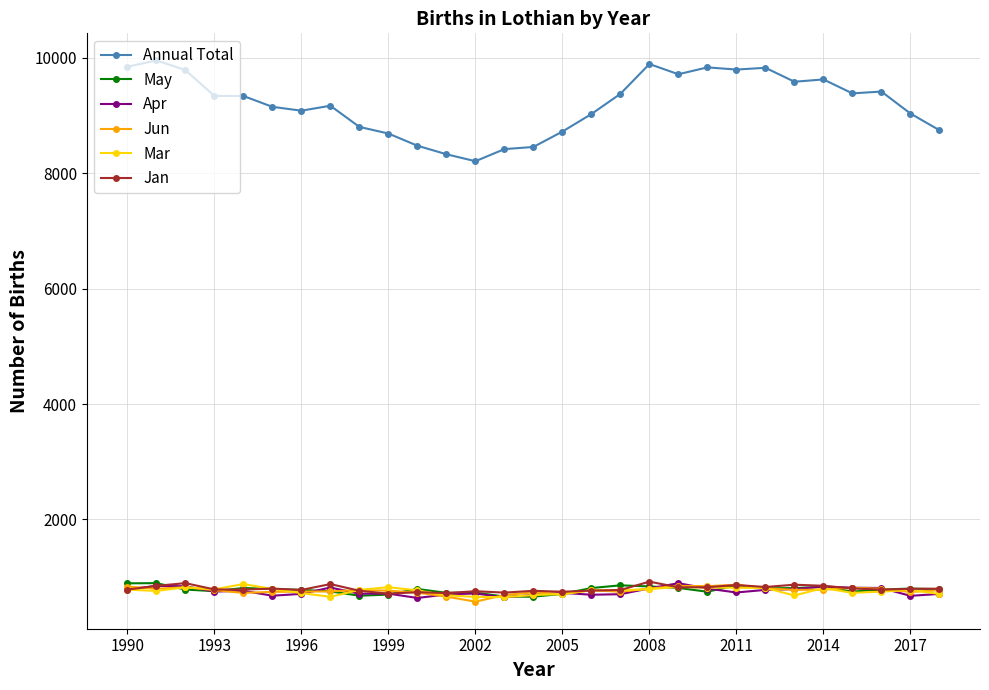

What is the value of the Jun point at the 23rd from the left?

806